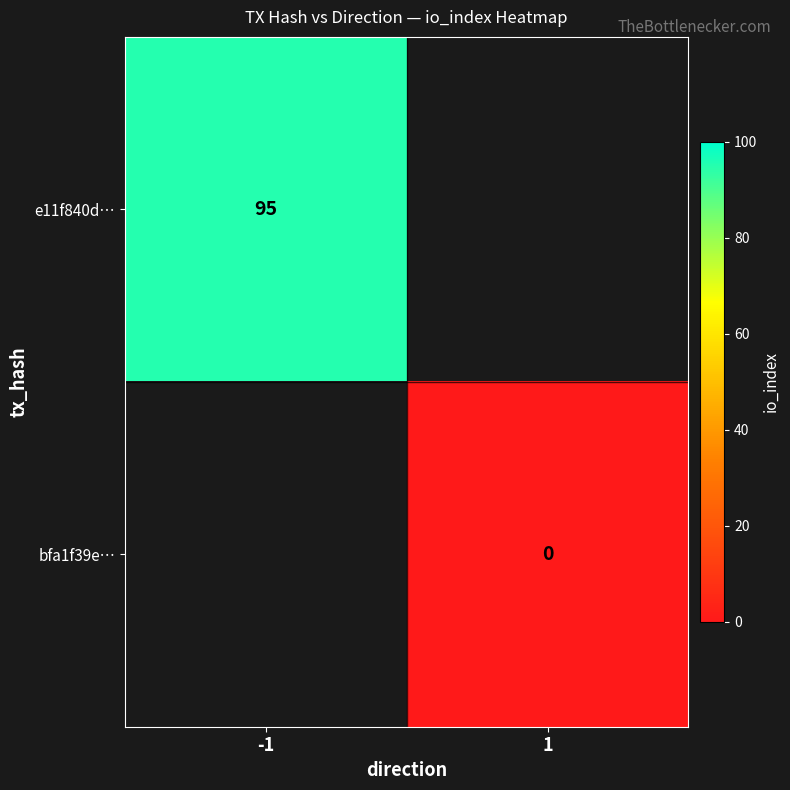

Is it true that e11f840d… equals 168 at -1?

False